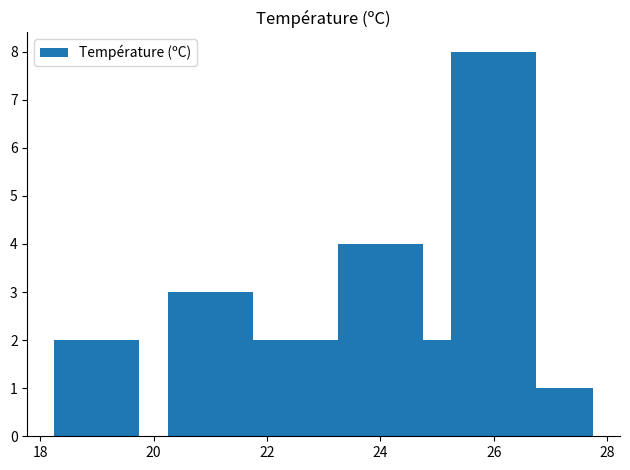

How many values are between 2 and 4?

6